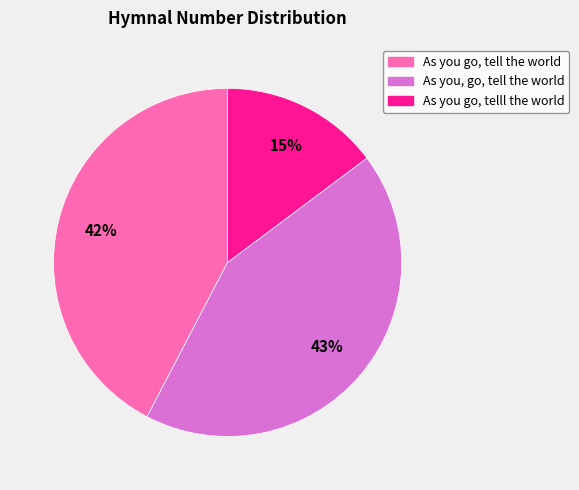

To the nearest percent, what is the average slice percentage?

33%